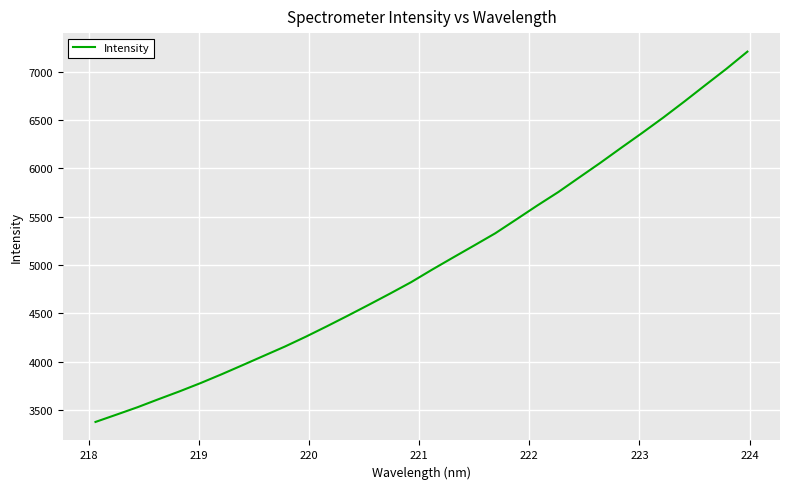

What is the minimum value shown in the chart?

3376.7